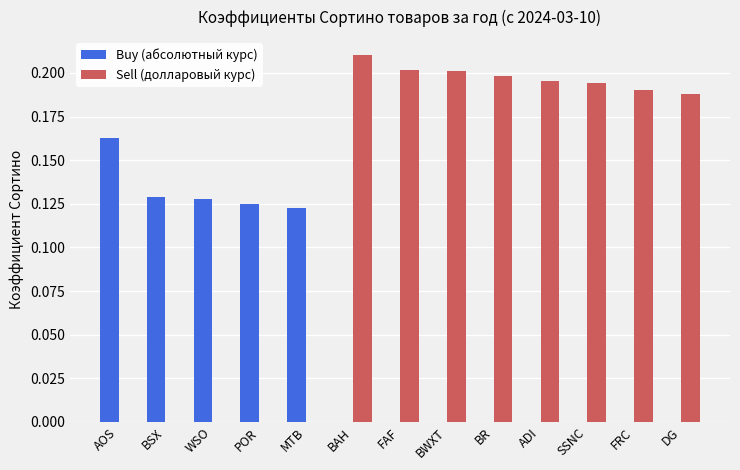

What is the sum of the Sell (долларовый курс) values at DG and BWXT?

0.4